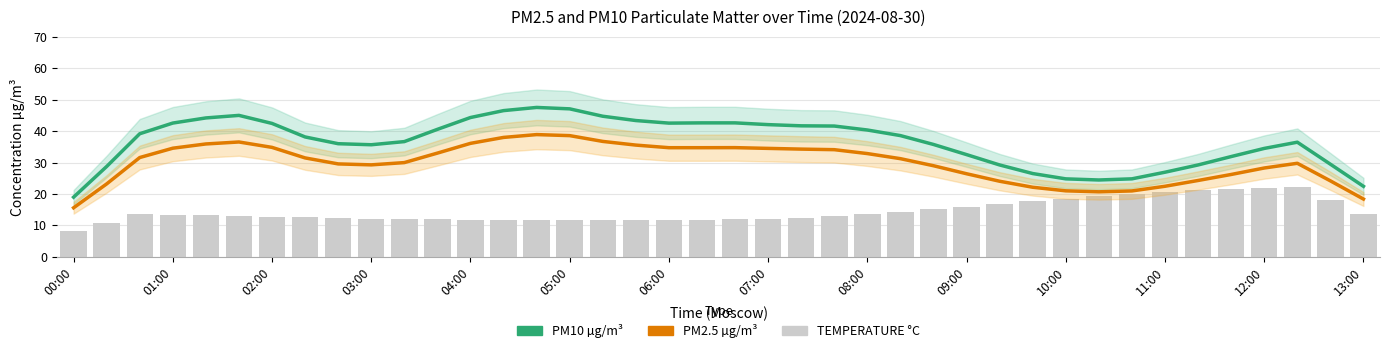

Is the value of TEMPERATURE °C at 11:00 greater than the value of PM10 µg/m³ at 07:00?

No